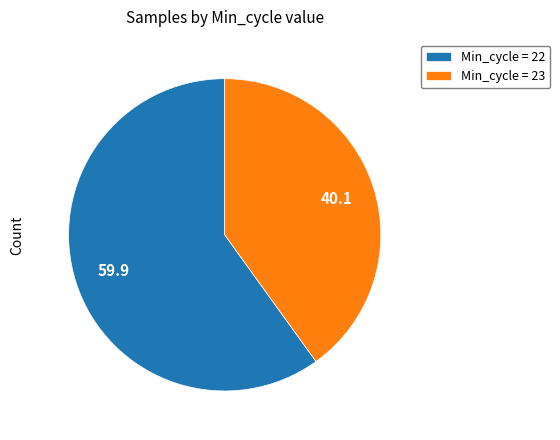

Rank the categories by value from lowest to highest.

Min_cycle = 23, Min_cycle = 22